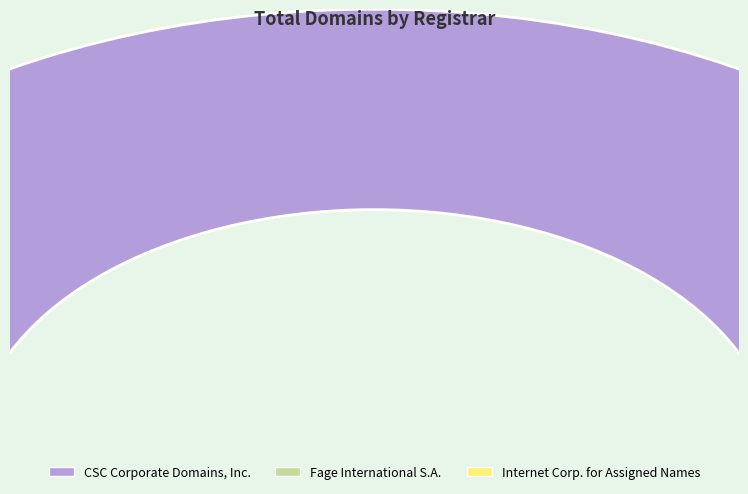

Which slice is the smallest?

Fage International S.A.